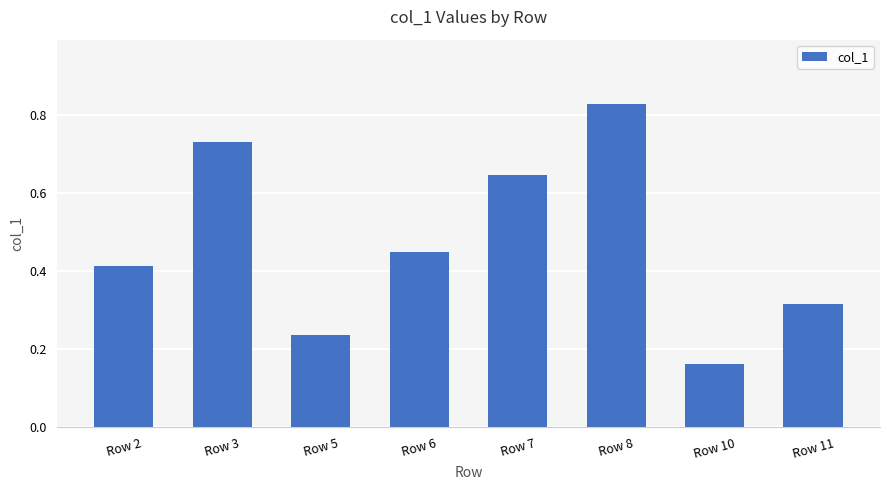

Is it true that the value at Row 6 is 0.8?

False